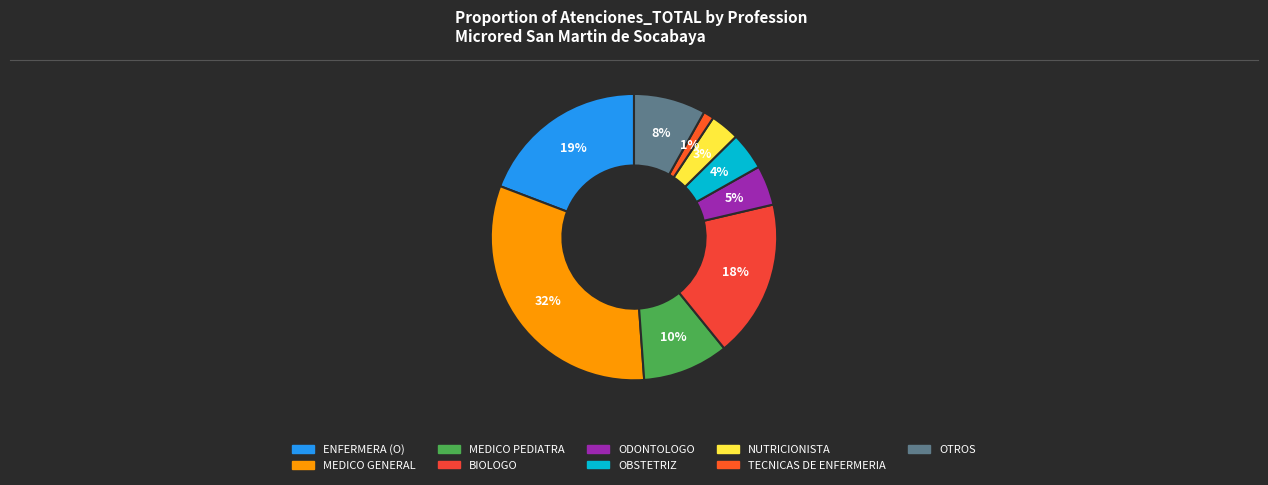

To the nearest percent, what is the average slice percentage?

11%